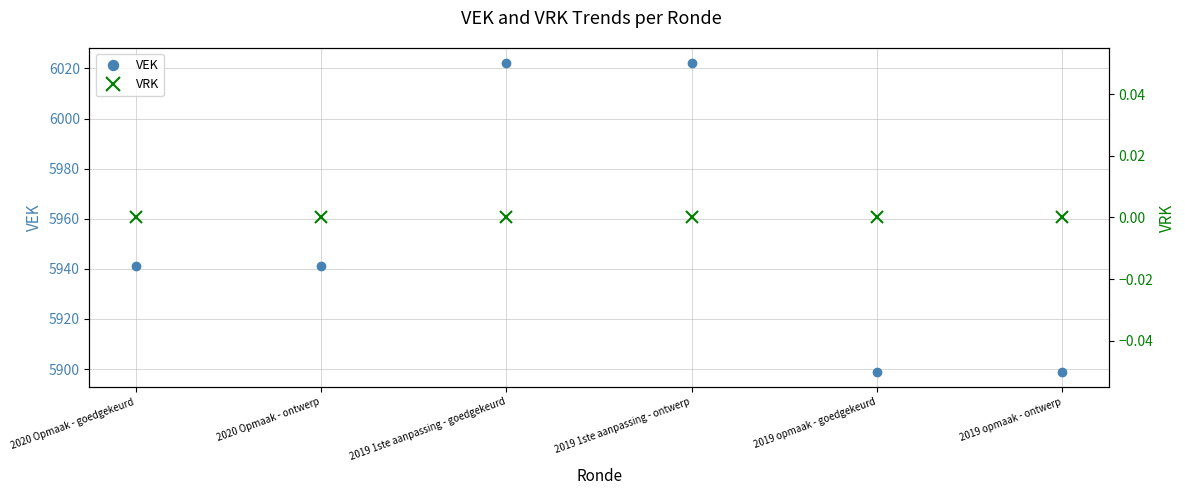

Which series has the largest range (max minus min)?

VEK